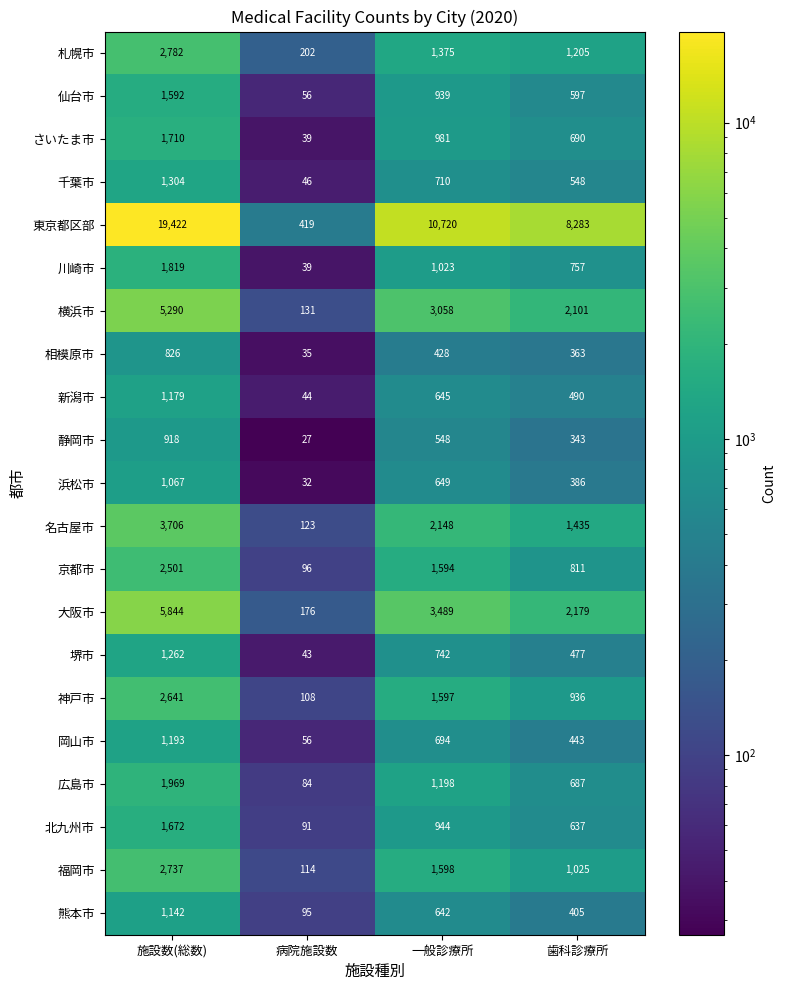

The 名古屋市 series shows 420 at 歯科診療所. True or false?

False